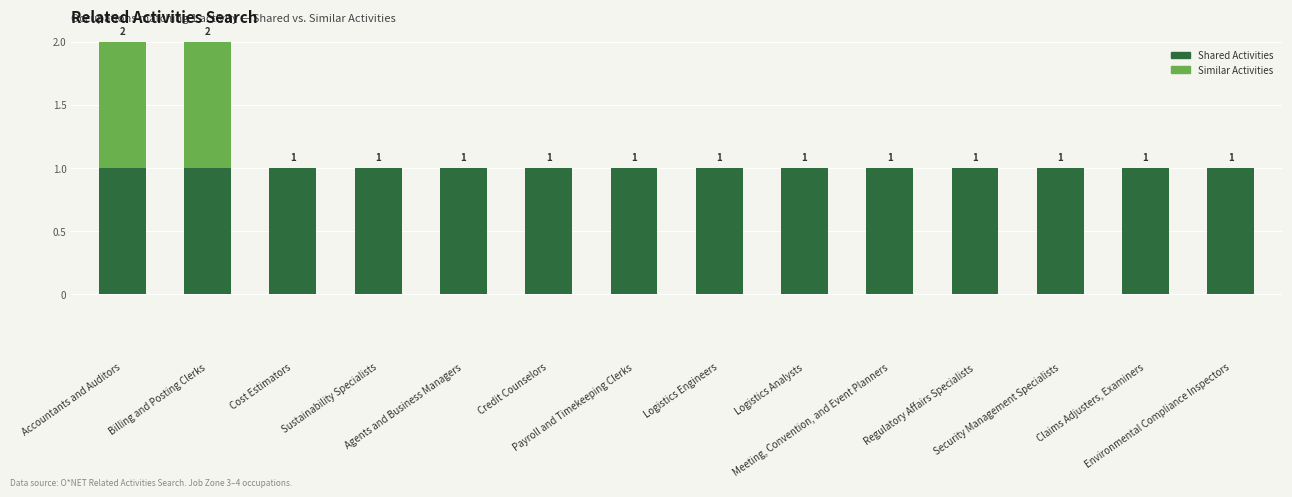

What is the sum of all Shared Activities values?

14